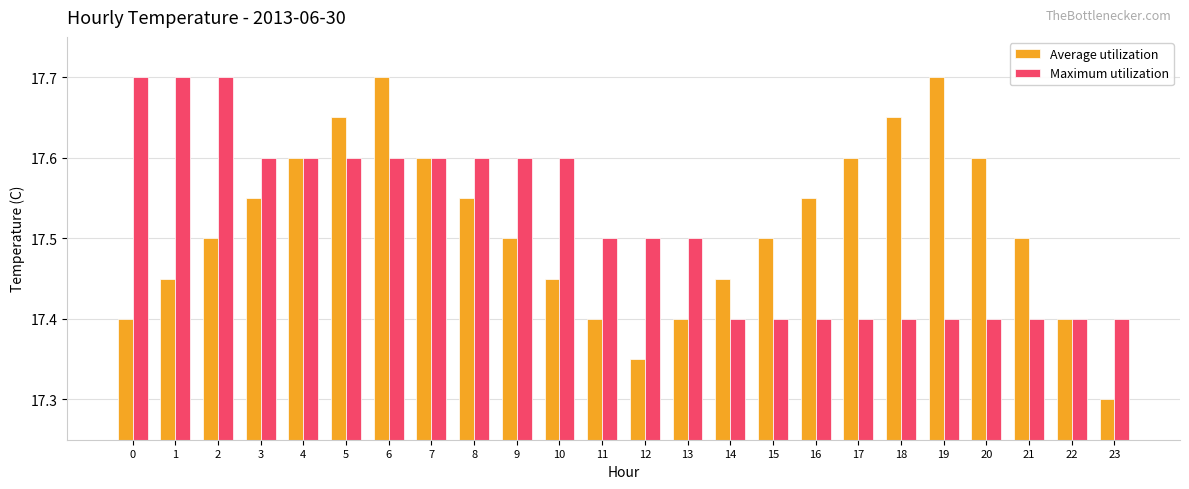

How many Average utilization values are between 17 and 18?

24